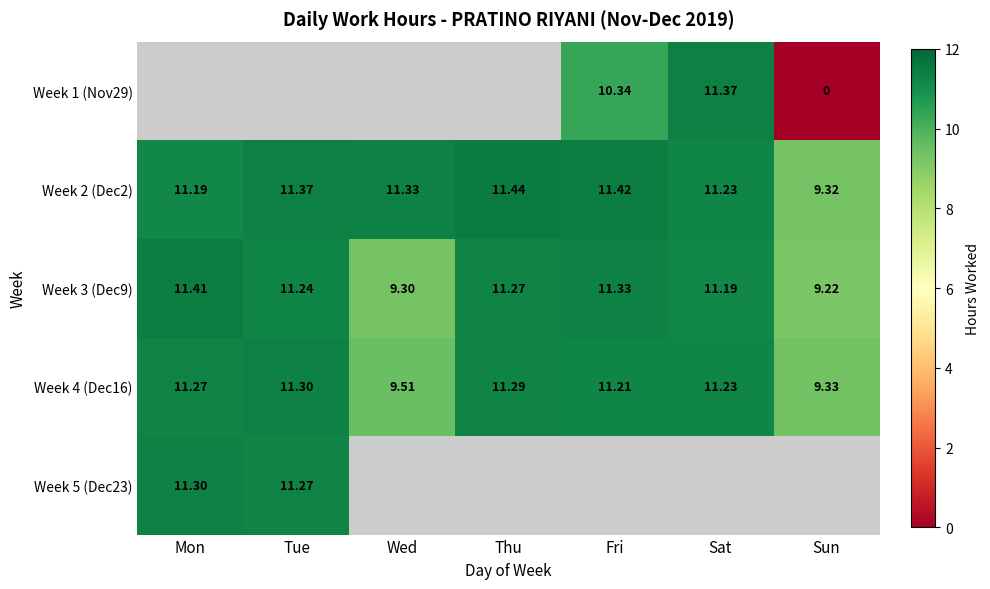

The value of Week 2 (Dec2) at Thu is 4.3. True or false?

False